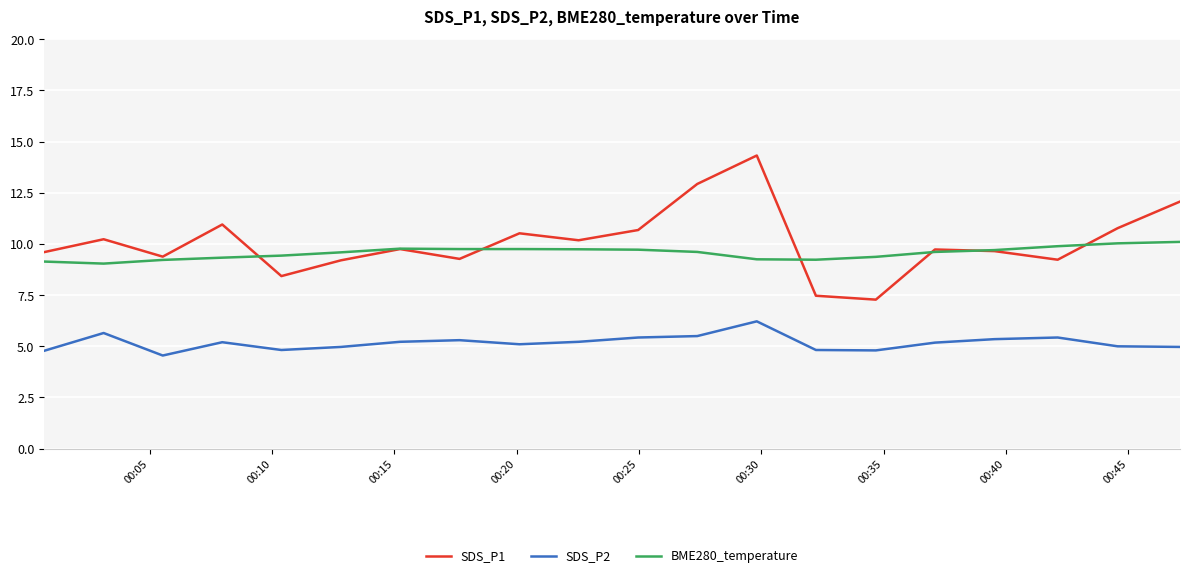

What are all the series names shown in the legend?

SDS_P1, SDS_P2, BME280_temperature